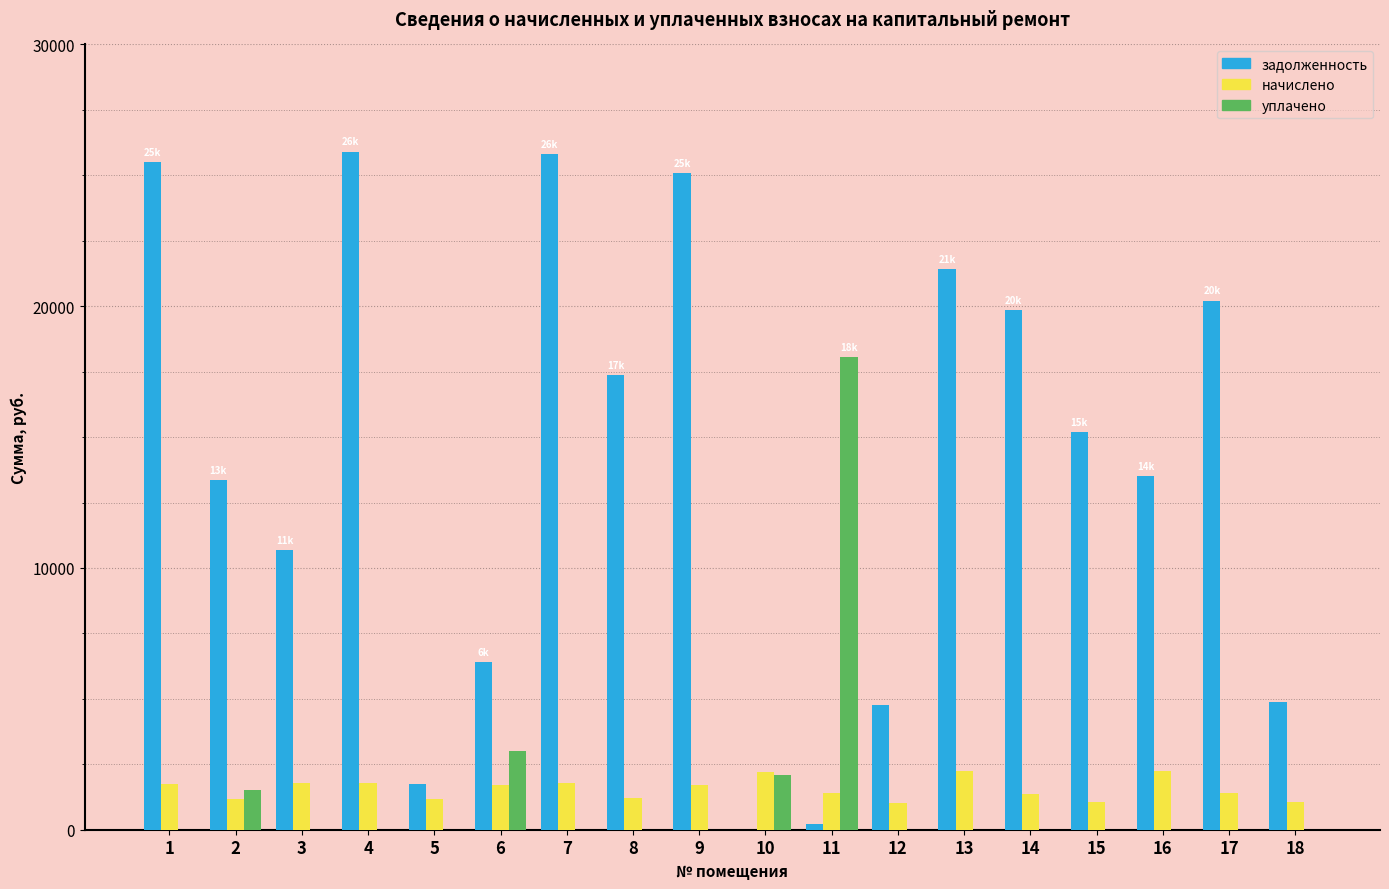

Where does the задолженность series first go above 15202?

1